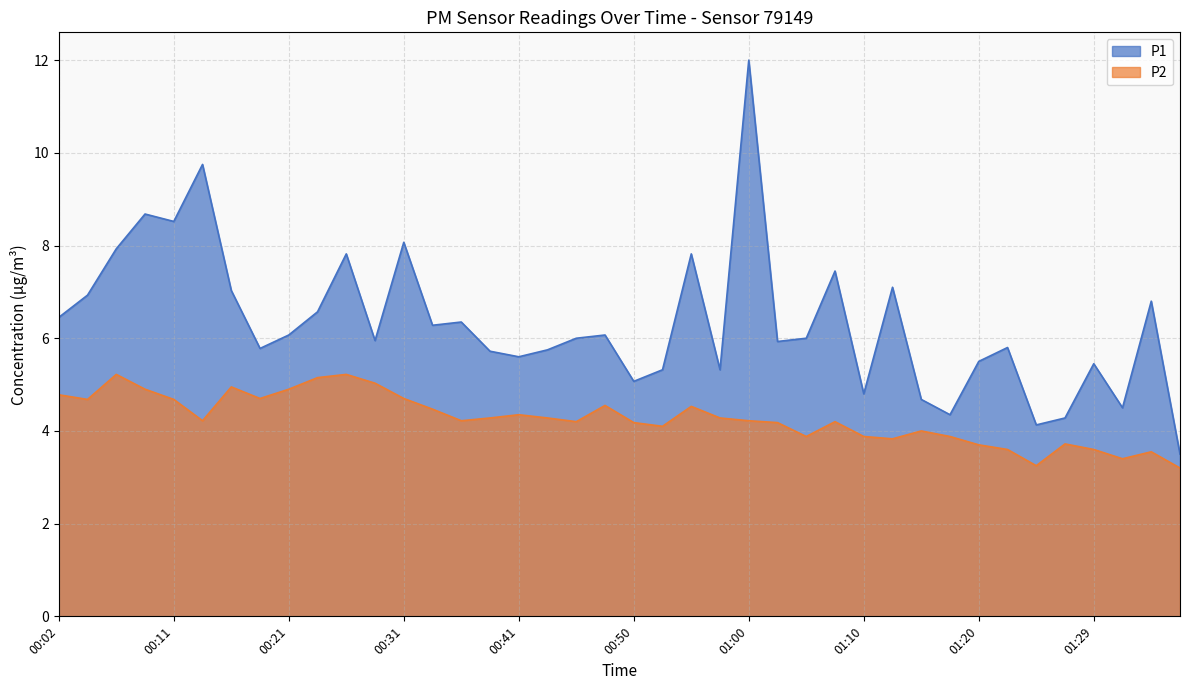

True or false: P1 and P2 intersect in this chart.

False